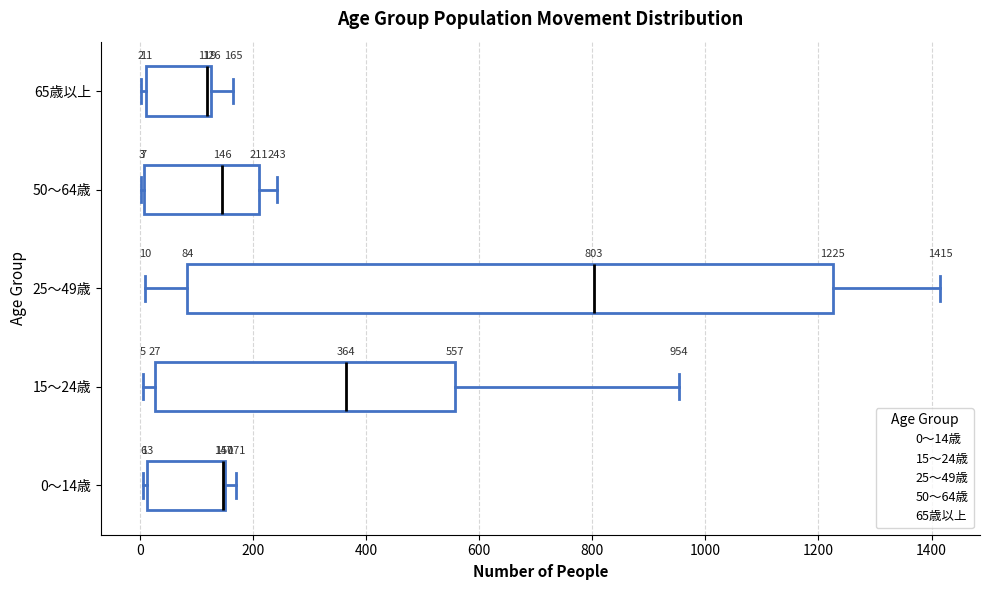

Comparing the boxes themselves (not the whiskers), which one is the widest?

25～49歳